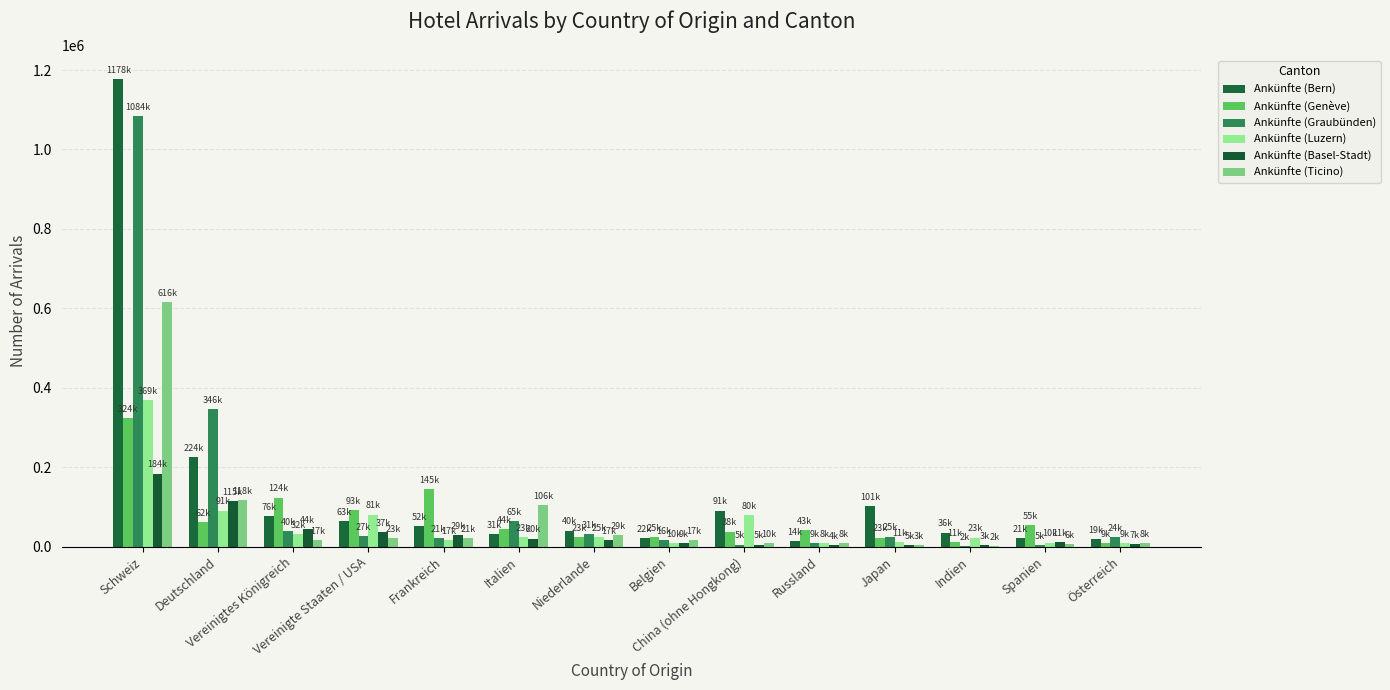

What is the minimum value for Ankünfte (Basel-Stadt)?

3413